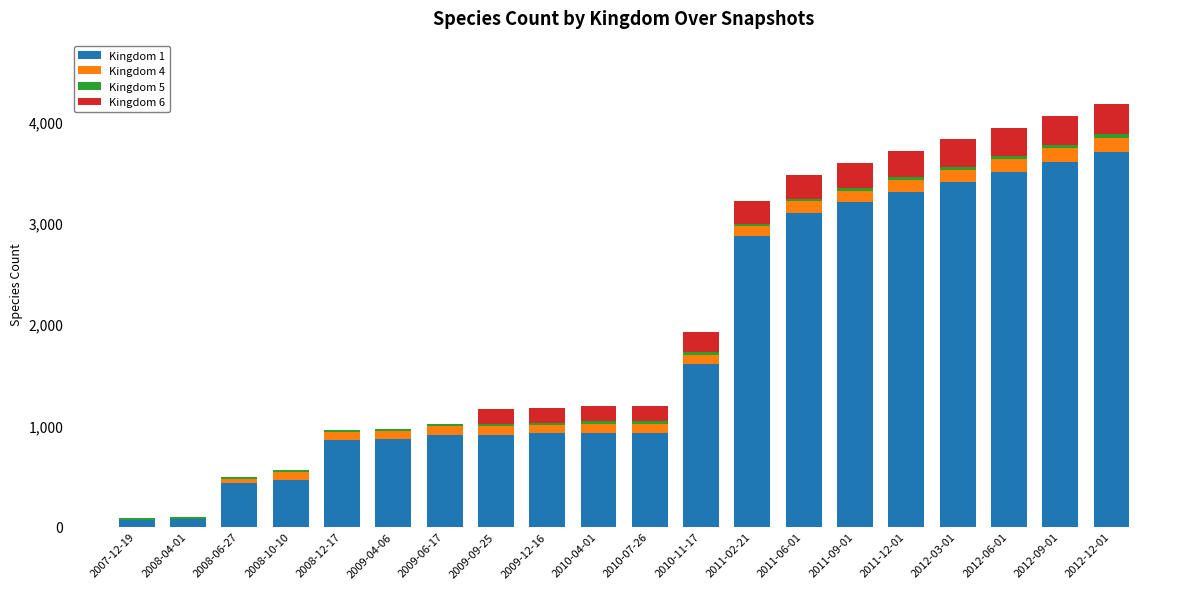

At which label does Kingdom 1 reach its peak?

2012-12-01